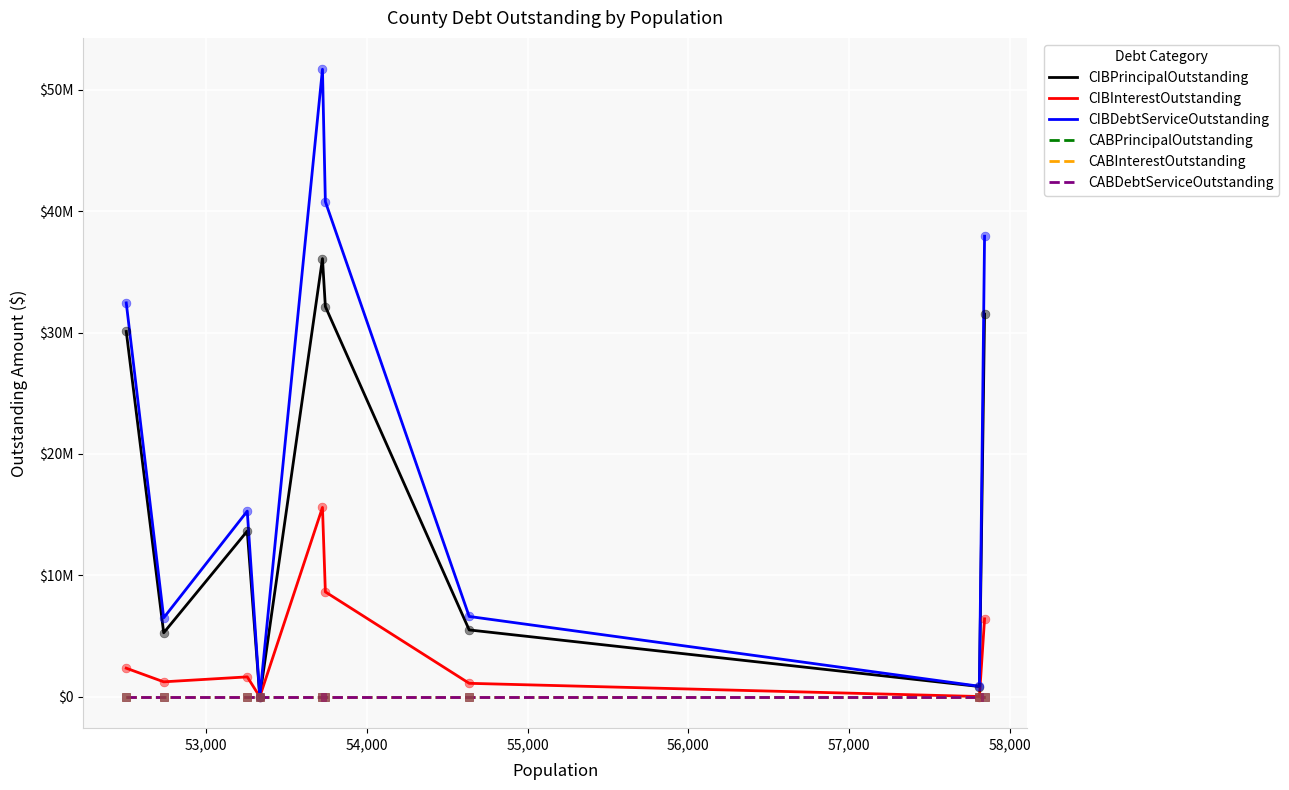

Which series has the largest total across all categories?

CIBDebtServiceOutstanding